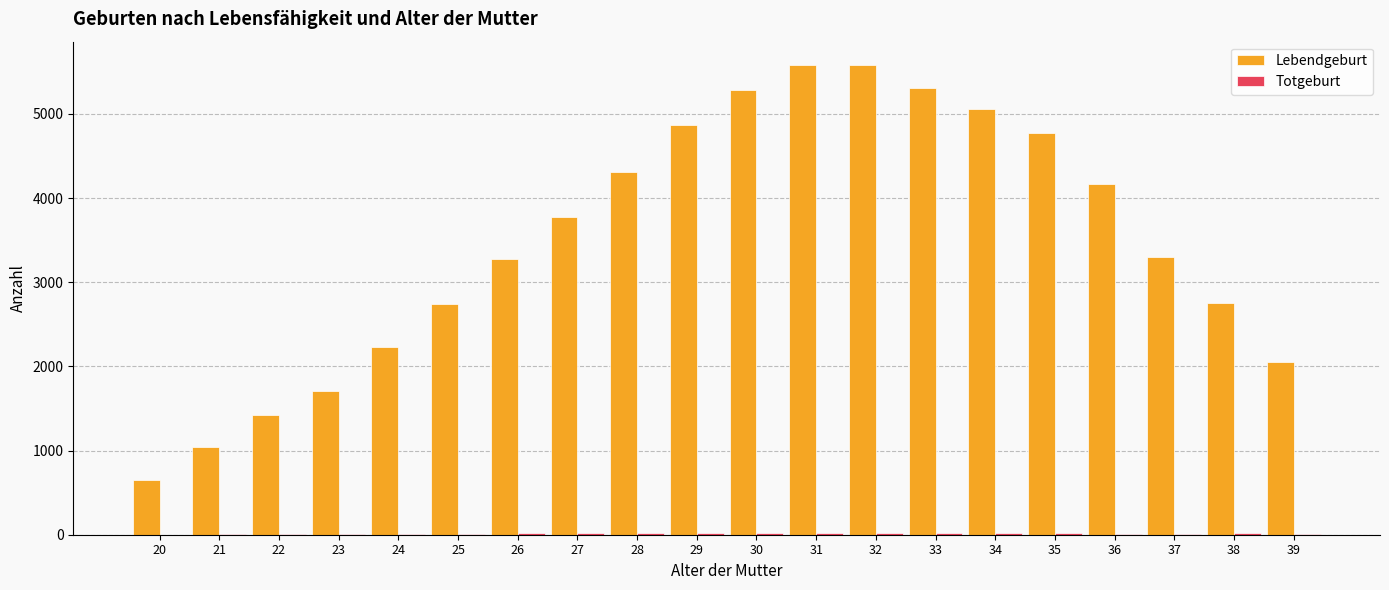

What is the sum of the Lebendgeburt values at 32 and 30?

10863